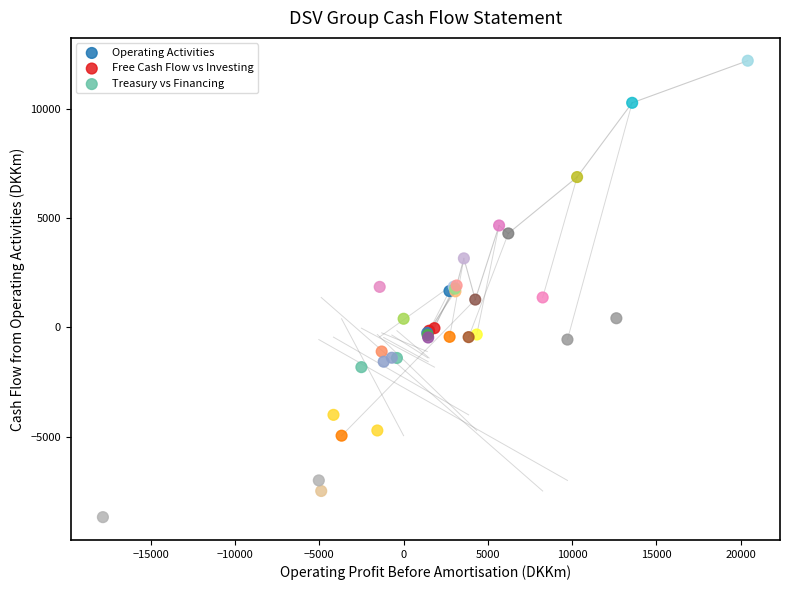

Which series reaches the maximum Y coordinate?

Operating Activities